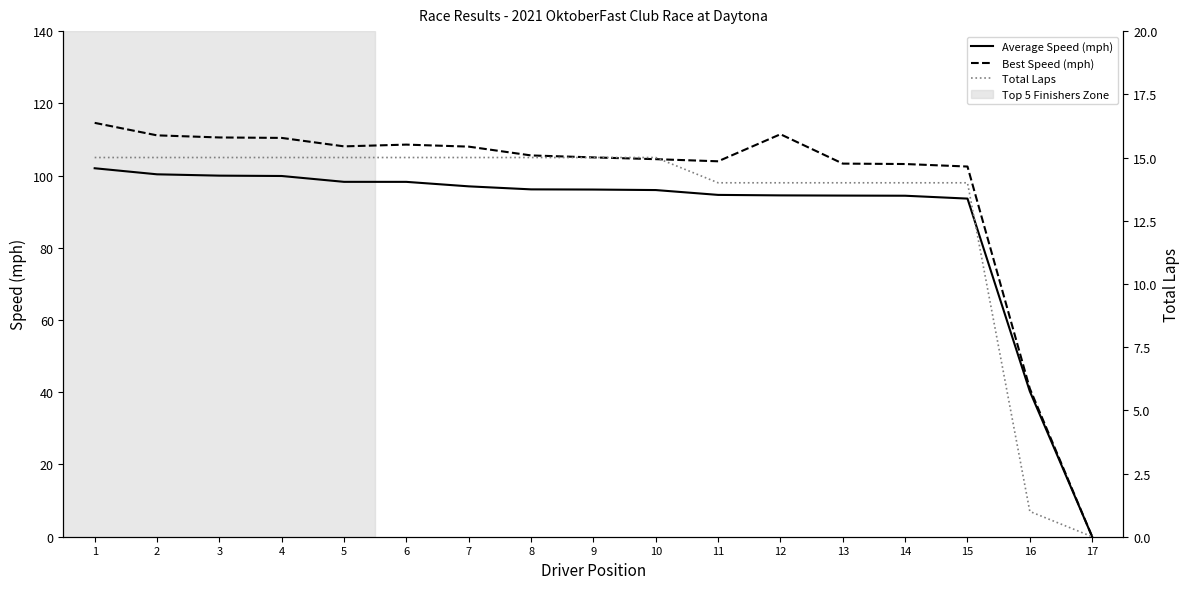

At 9, list the series in order from largest to smallest.

Best Speed (mph), Average Speed (mph), Total Laps